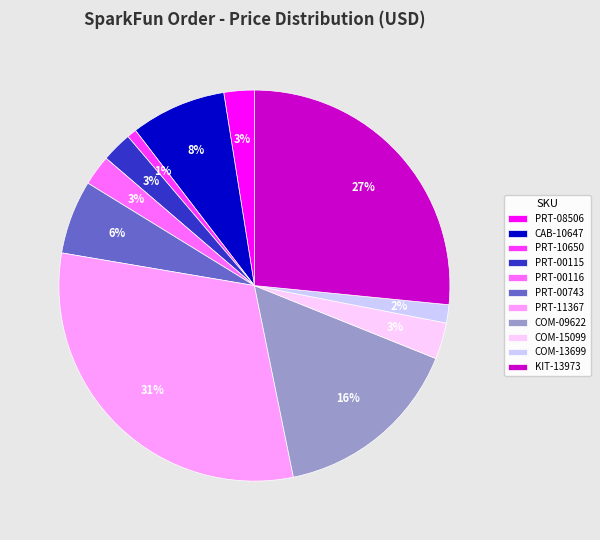

To the nearest percent, what is the difference between the PRT-00115 and COM-09622 slice percentages?

13%